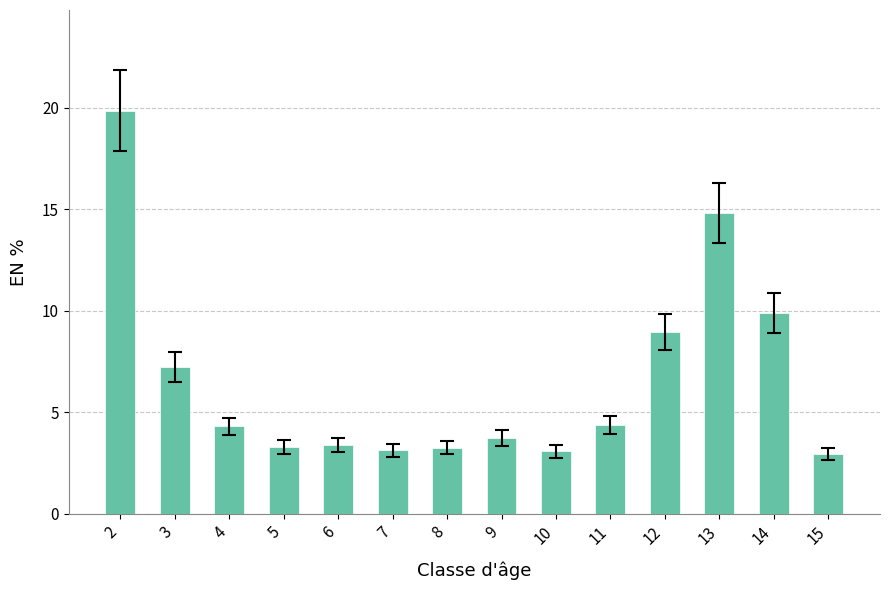

Which category has the highest value across all series?

2